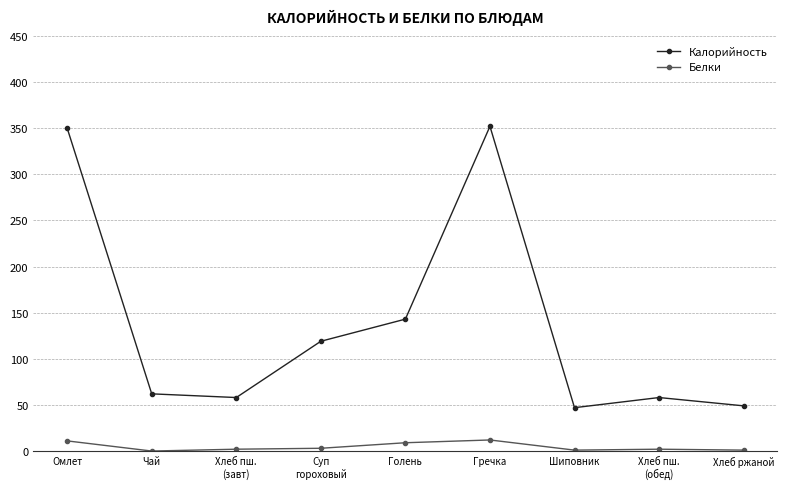

Between Голень and Шиповник, which series saw the biggest shift?

Калорийность